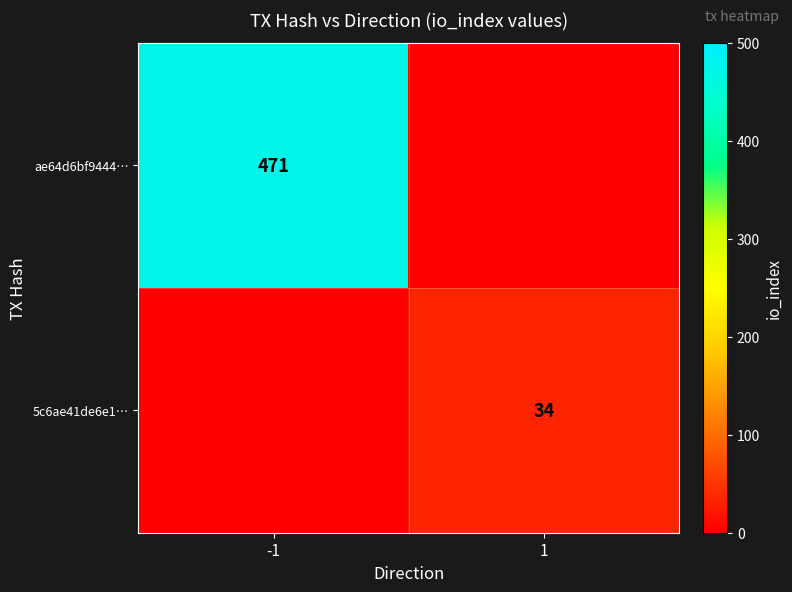

The value of 5c6ae41de6e1… at 1 is 56. True or false?

False